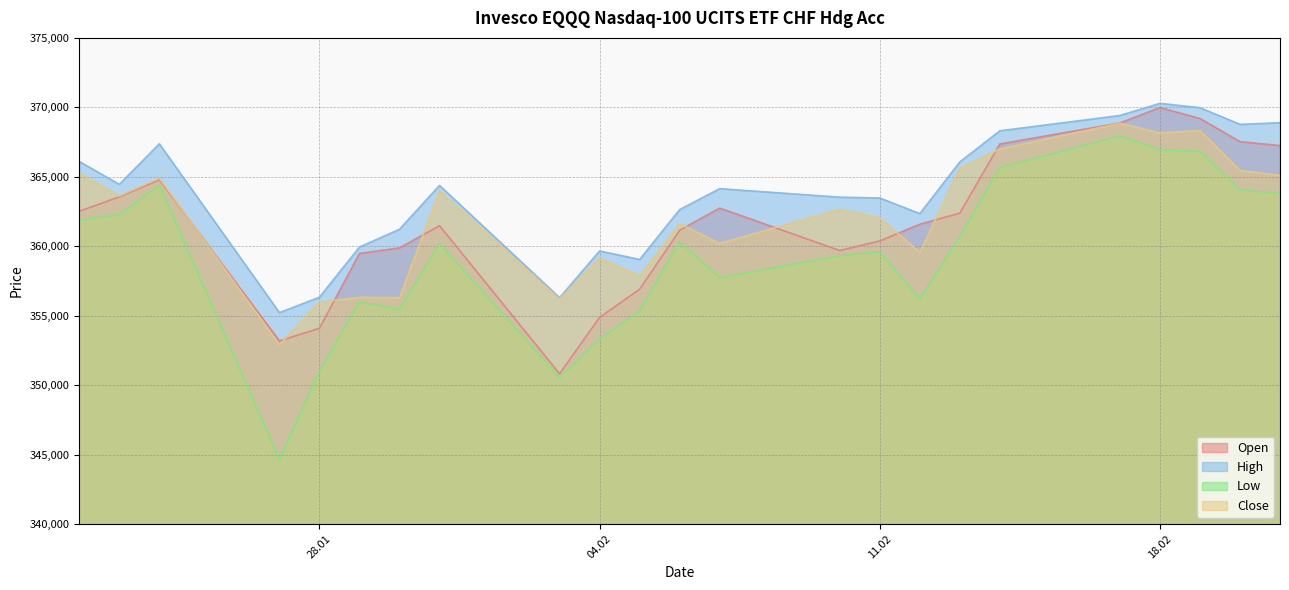

Reading left to right, list all the values displayed in this chart.

Open: 362520	363553	364784	353181	354091	359475	359877	361480	350813	354875	356904	361151	362748	359689	360380	361580	362378	367362	368873	369981	369198	367530	367247
High: 366100	364454	367375	355218	356328	359939	361220	364378	356296	359658	359045	362639	364145	363531	363472	362347	366070	368312	369412	370287	369975	368774	368895
Low: 361858	362270	364375	344625	351016	355976	355461	360194	350548	353314	355340	360293	357735	359313	359600	356197	360699	365652	367944	366934	366829	364049	363807
Close: 365259	363614	364900	352901	355982	356319	356300	364000	356197	359151	357850	361624	360200	362664	362050	359553	365621	367004	368854	368157	368331	365457	365105